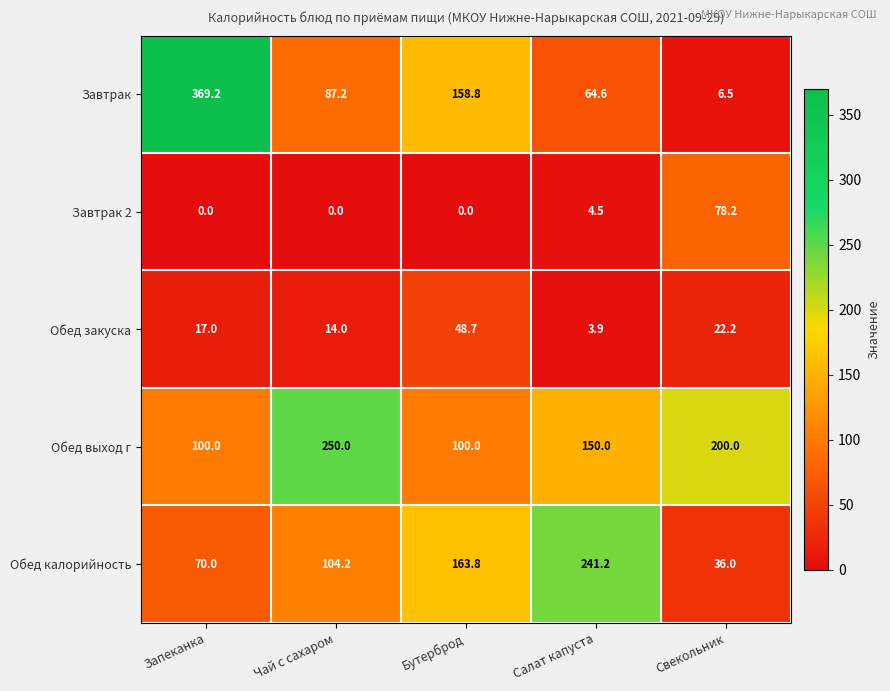

What is the difference between the Обед закуска values at Чай с сахаром and Салат капуста?

10.1